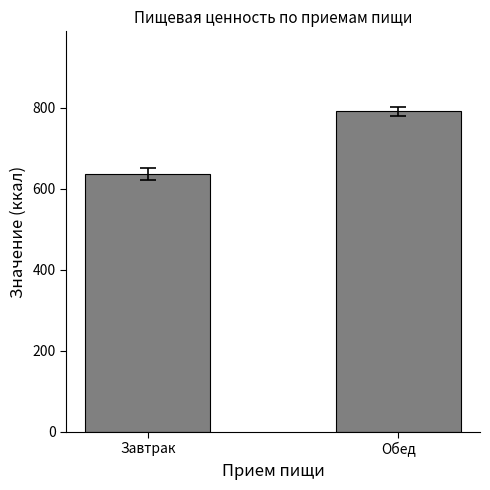

Between Завтрак and Обед, which is larger?

Обед